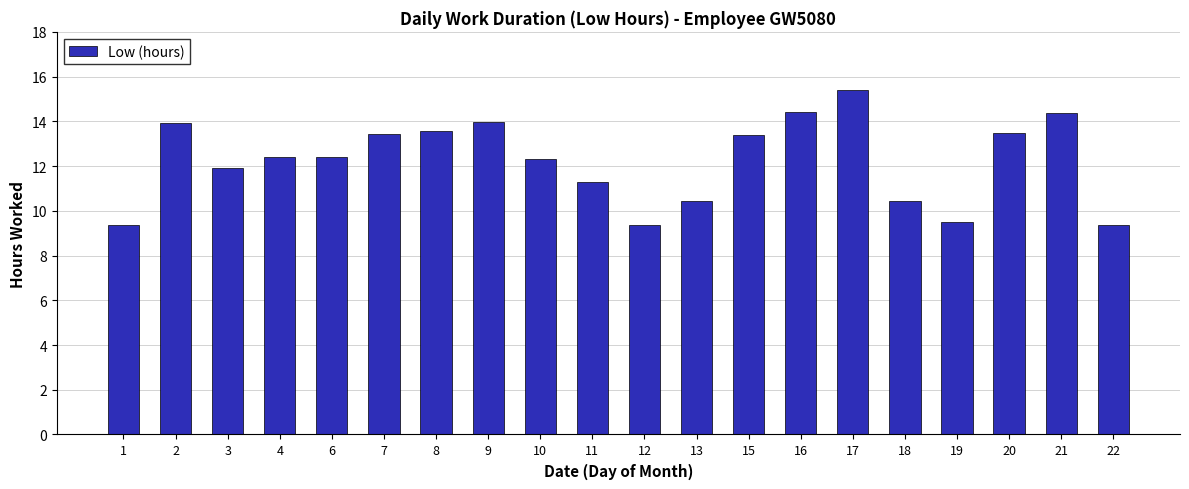

Is it true that the value at 4 is 12.4?

True